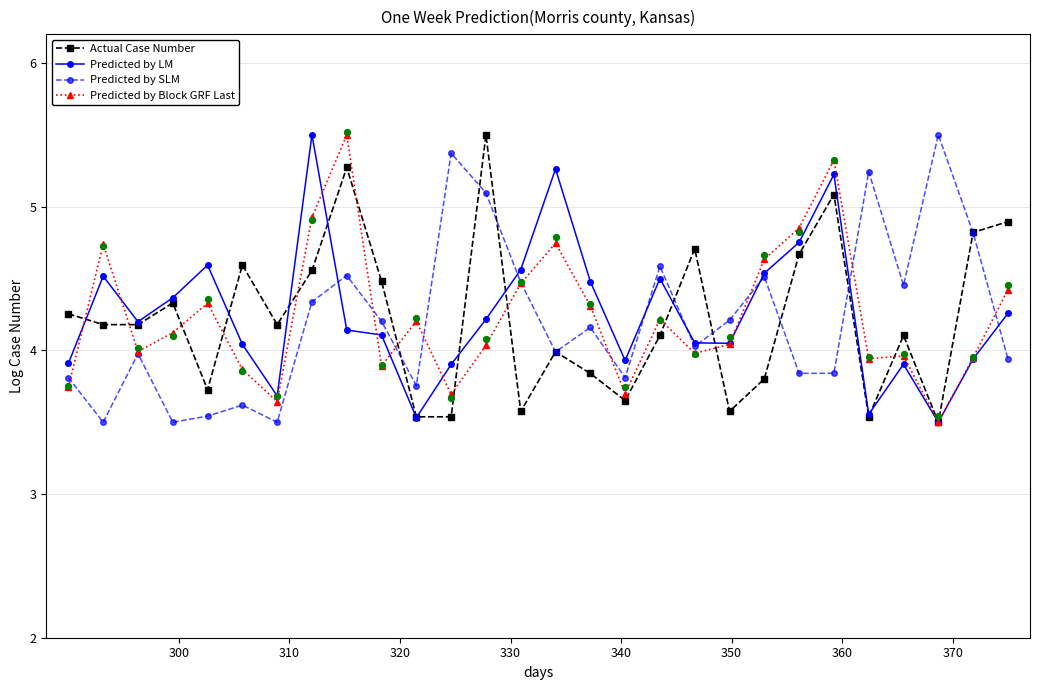

At which category is the sum across all series the highest?

22